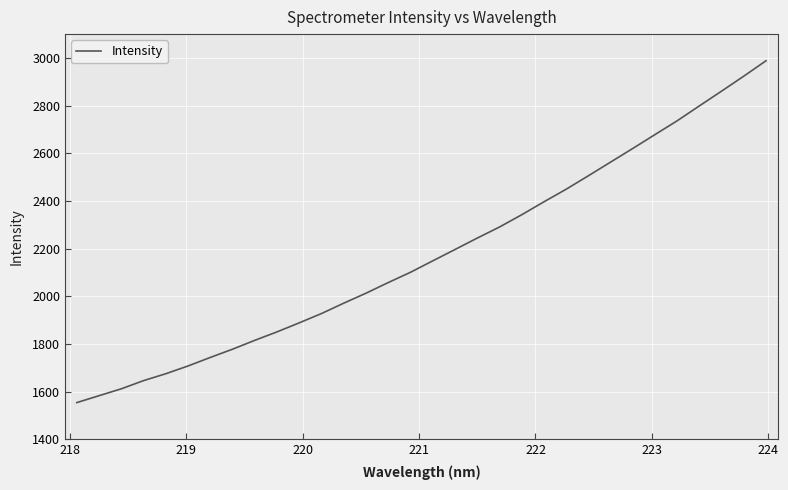

What is the minimum value shown in the chart?

1553.6